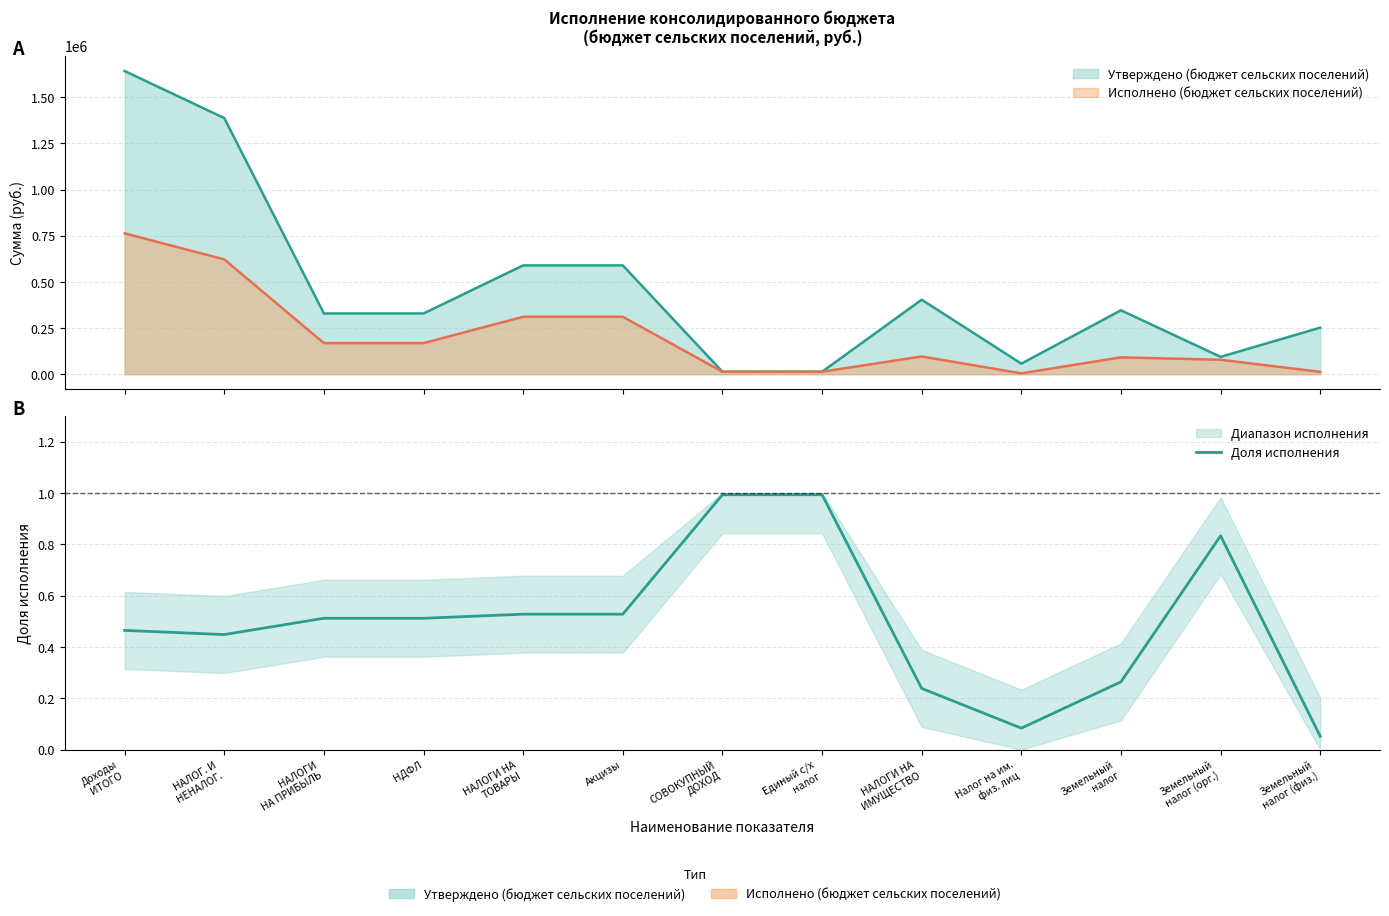

At which category does the data reach its first local valley?

НАЛОГ. И
НЕНАЛОГ.